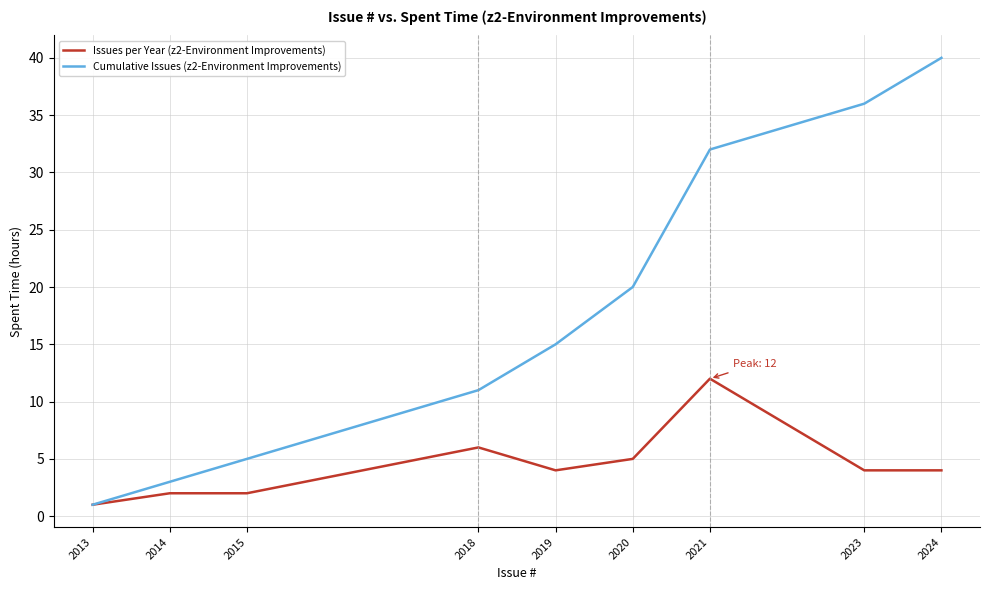

Which series has the largest total across all categories?

Cumulative Issues (z2-Environment Improvements)